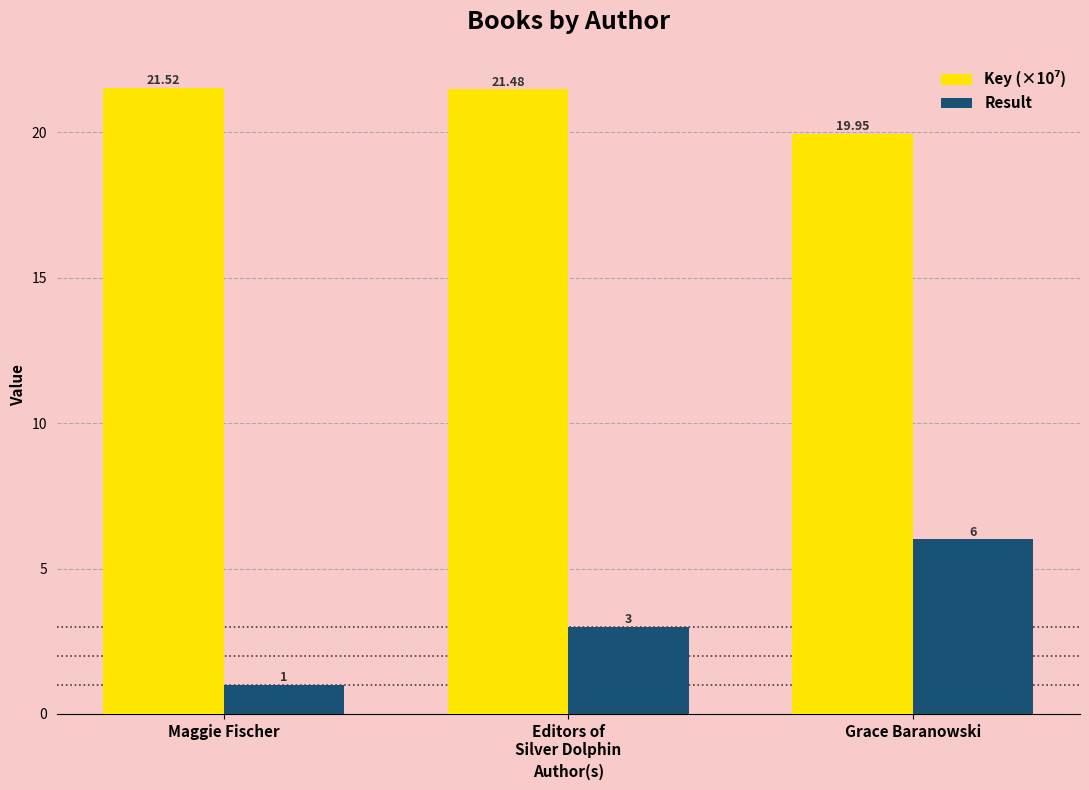

What is the maximum value shown in the chart?

21.5